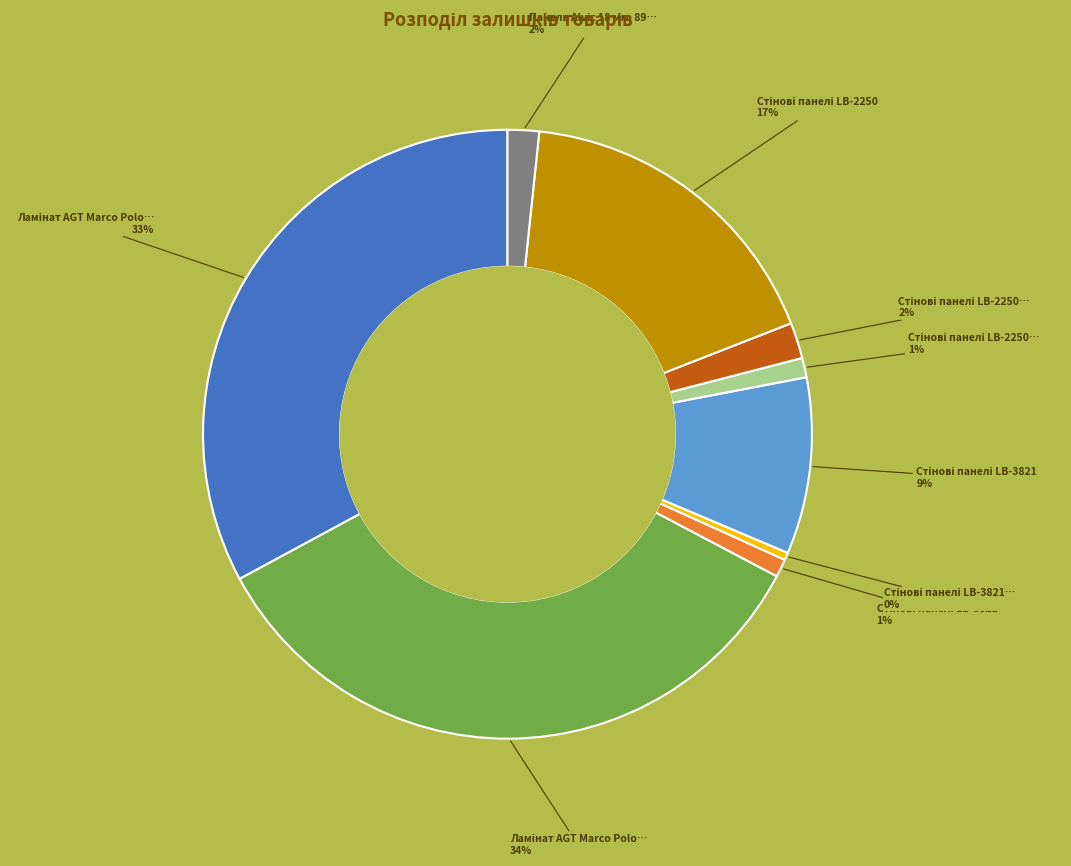

Is there a majority slice in this chart?

No